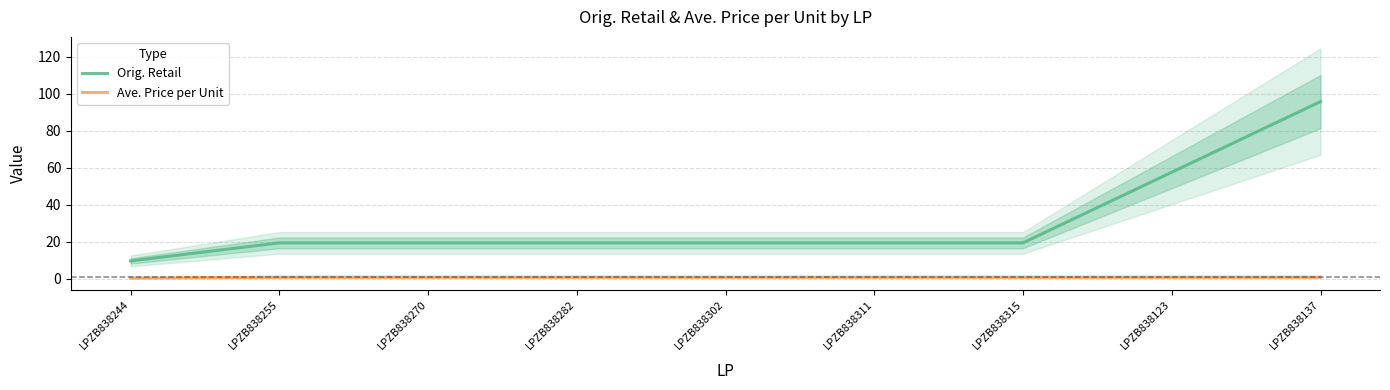

What is the smallest value displayed?

0.5